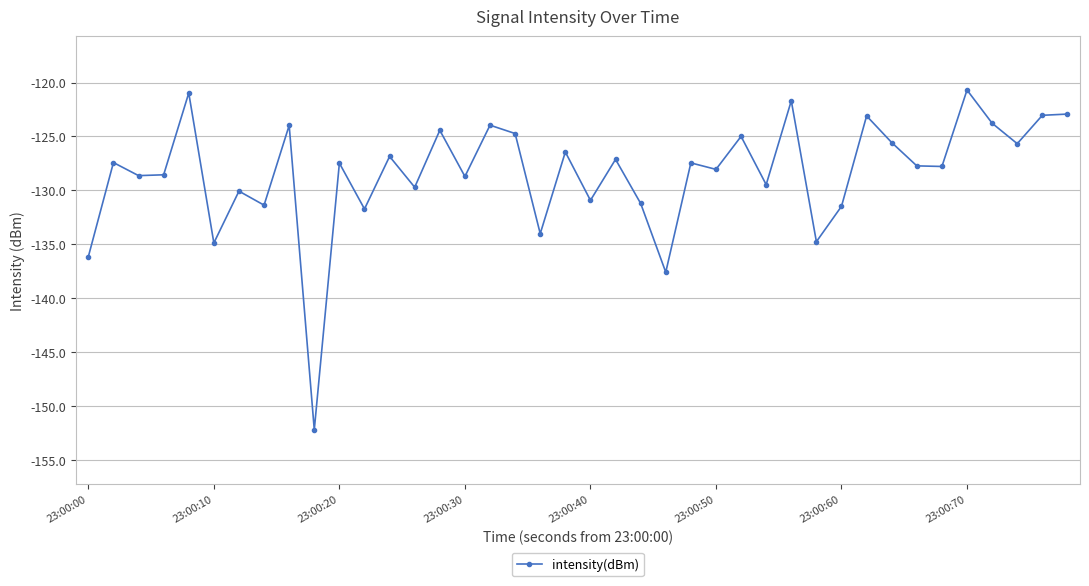

True or false: the data has more than 0 interior local peaks.

True